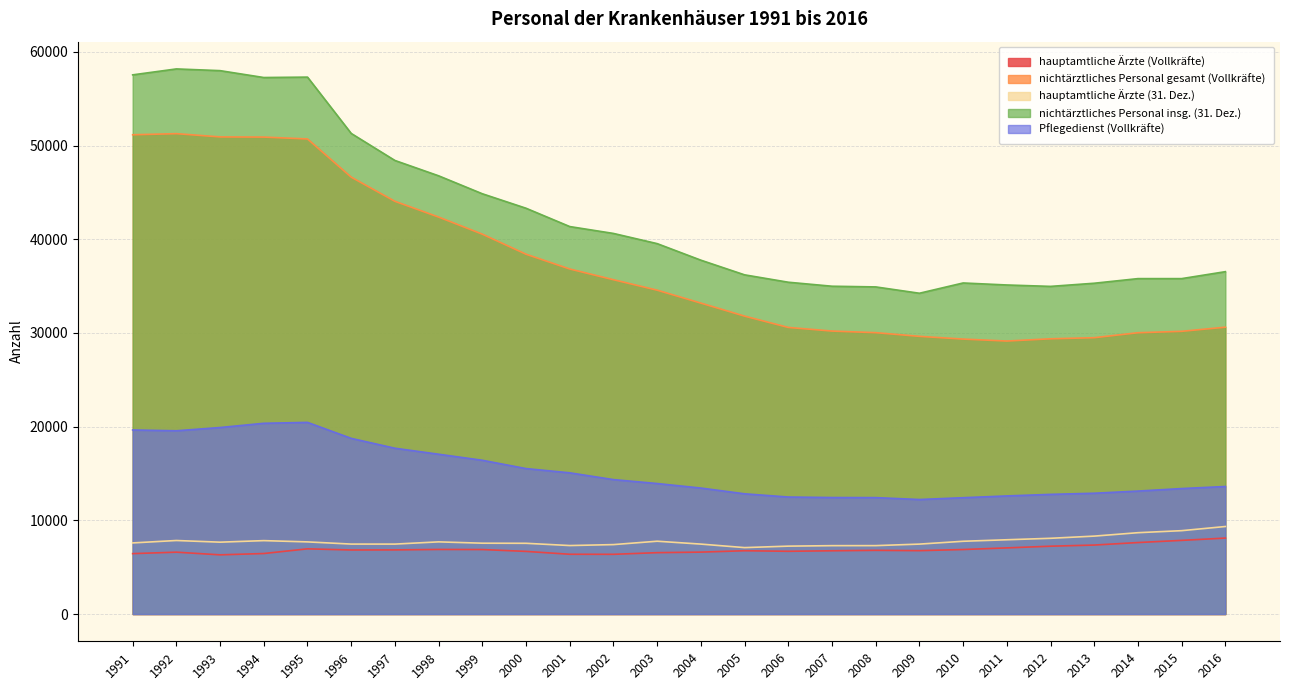

What is the maximum value shown in the chart?

58177.0